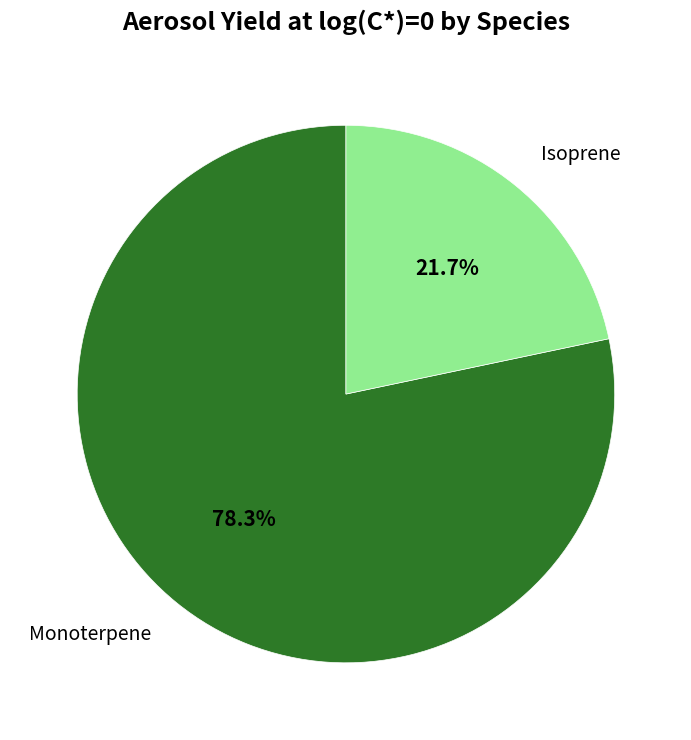

True or false: Isoprene accounts for 29% of the total.

False